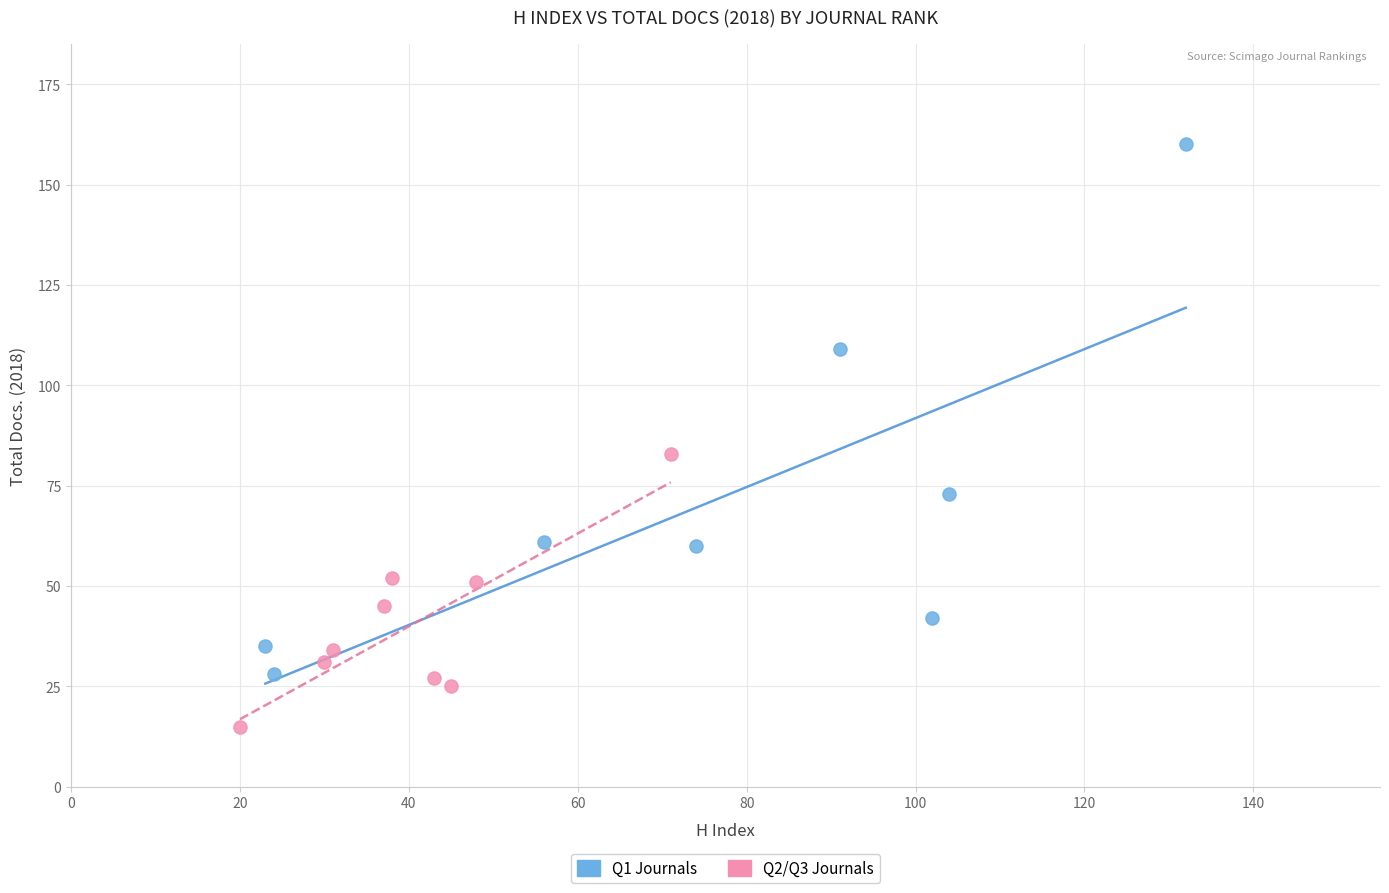

Which series contains the highest Y value?

Q1 Journals